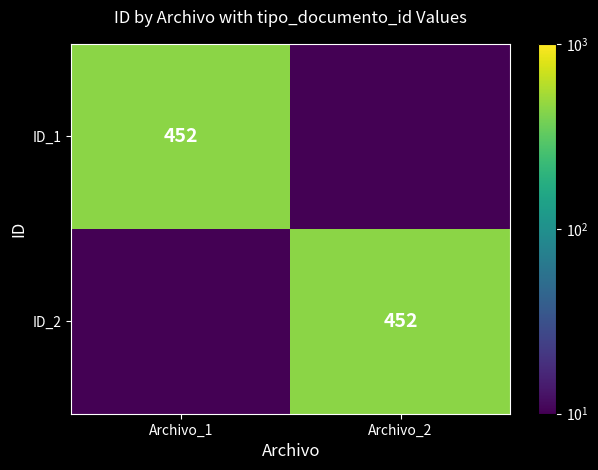

At Archivo_1, list the series in order from largest to smallest.

ID_1, ID_2